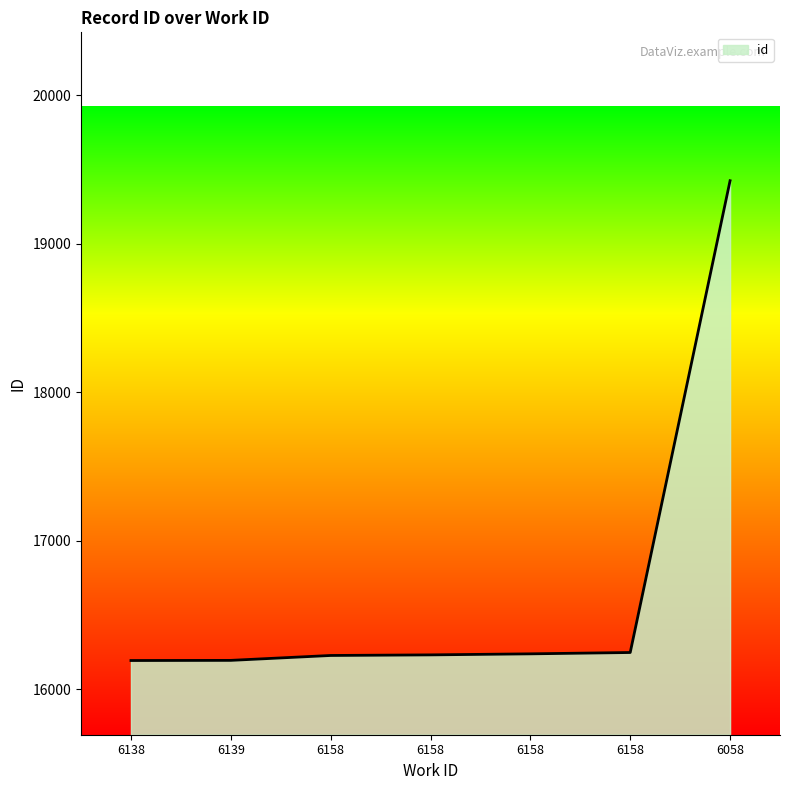

What is the label of the 7th point from the right?

6138